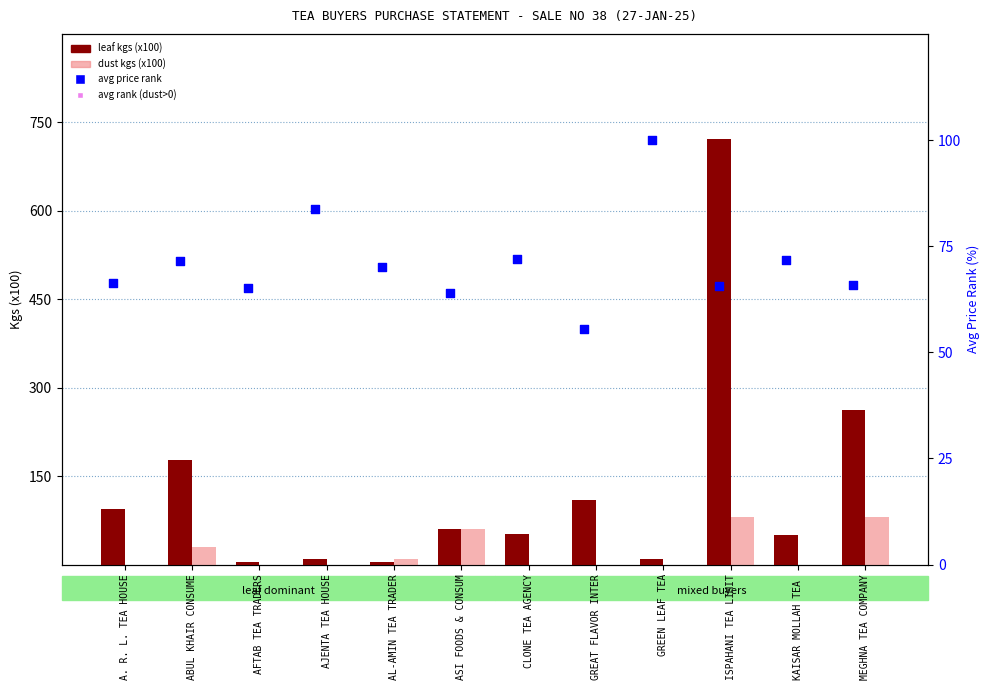

What is the total value across all series at 6?

124.4